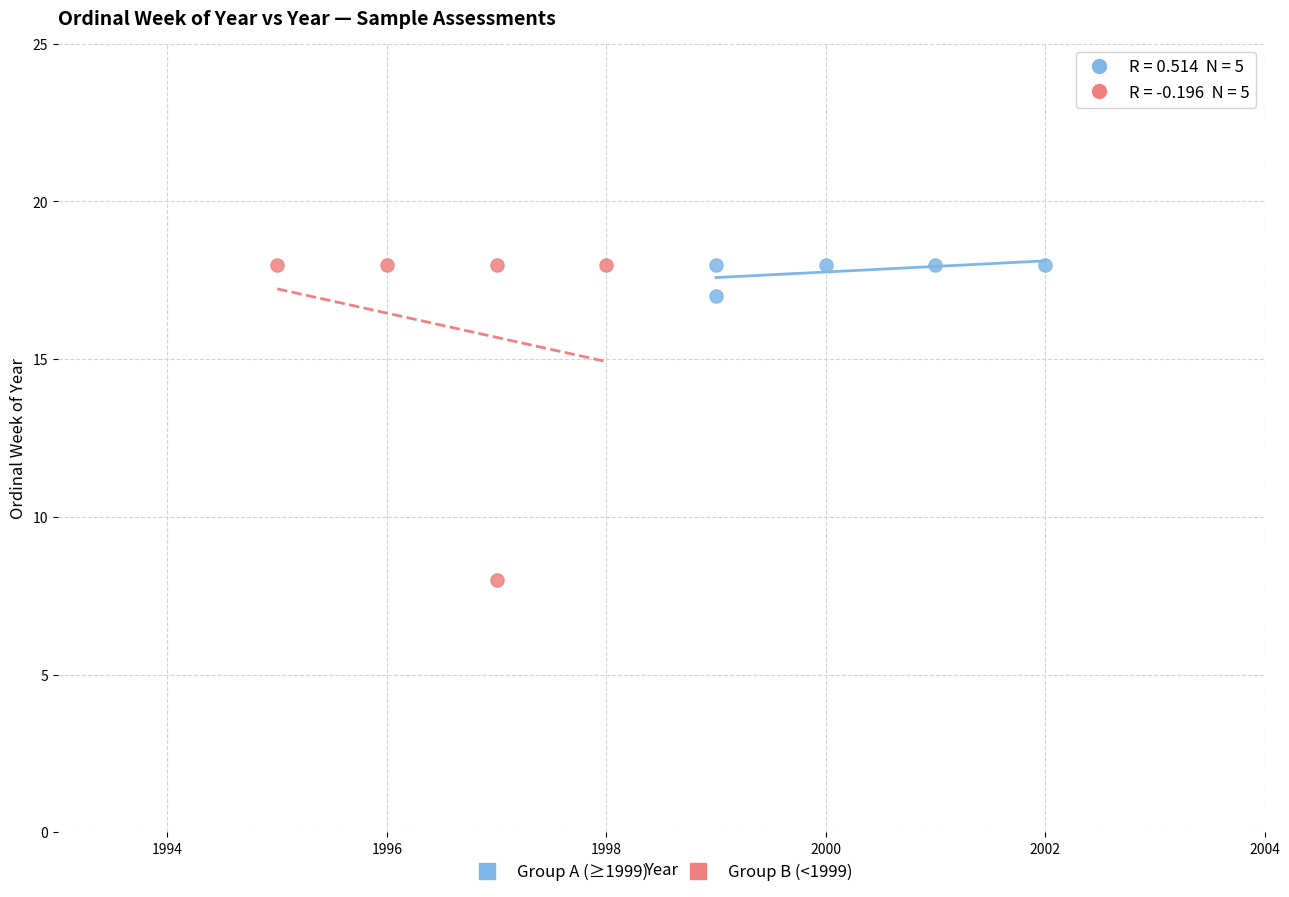

Which series contains the lowest Y value?

Group B (<1999)